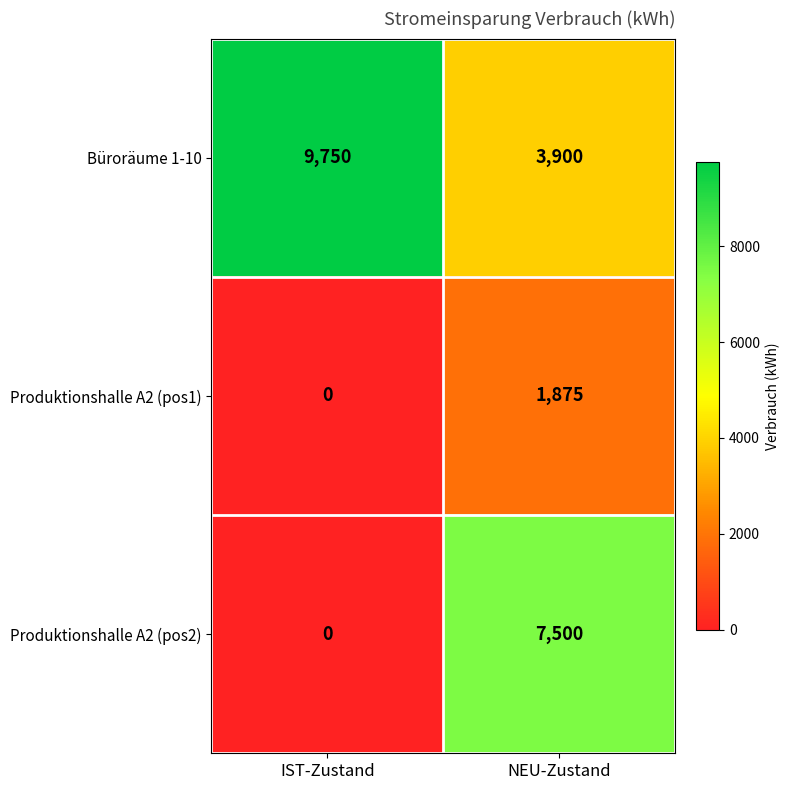

What is the greatest value displayed?

9750